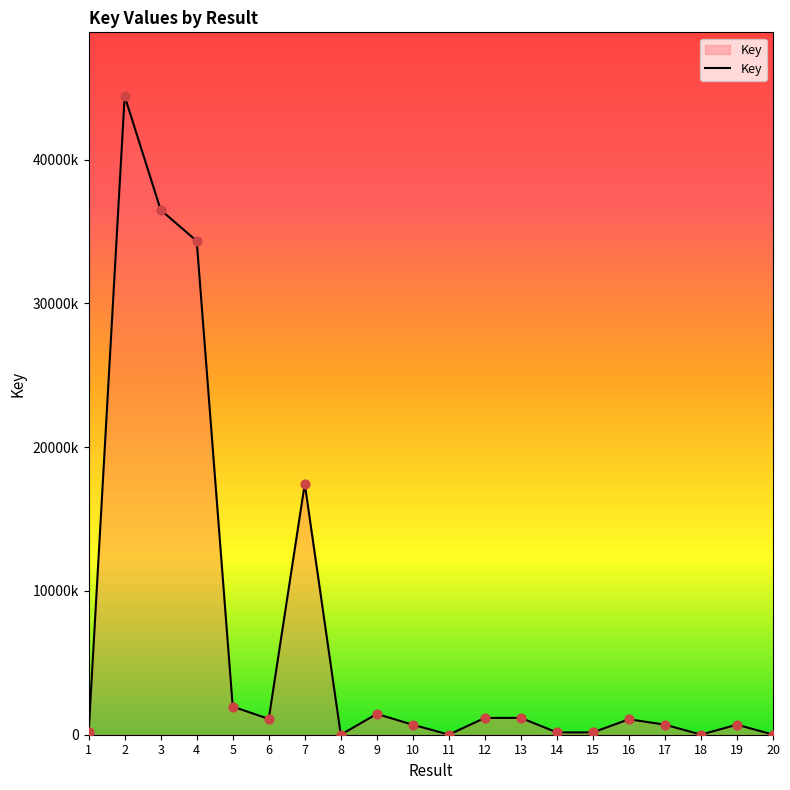

Does the chart have visible grid lines?

No